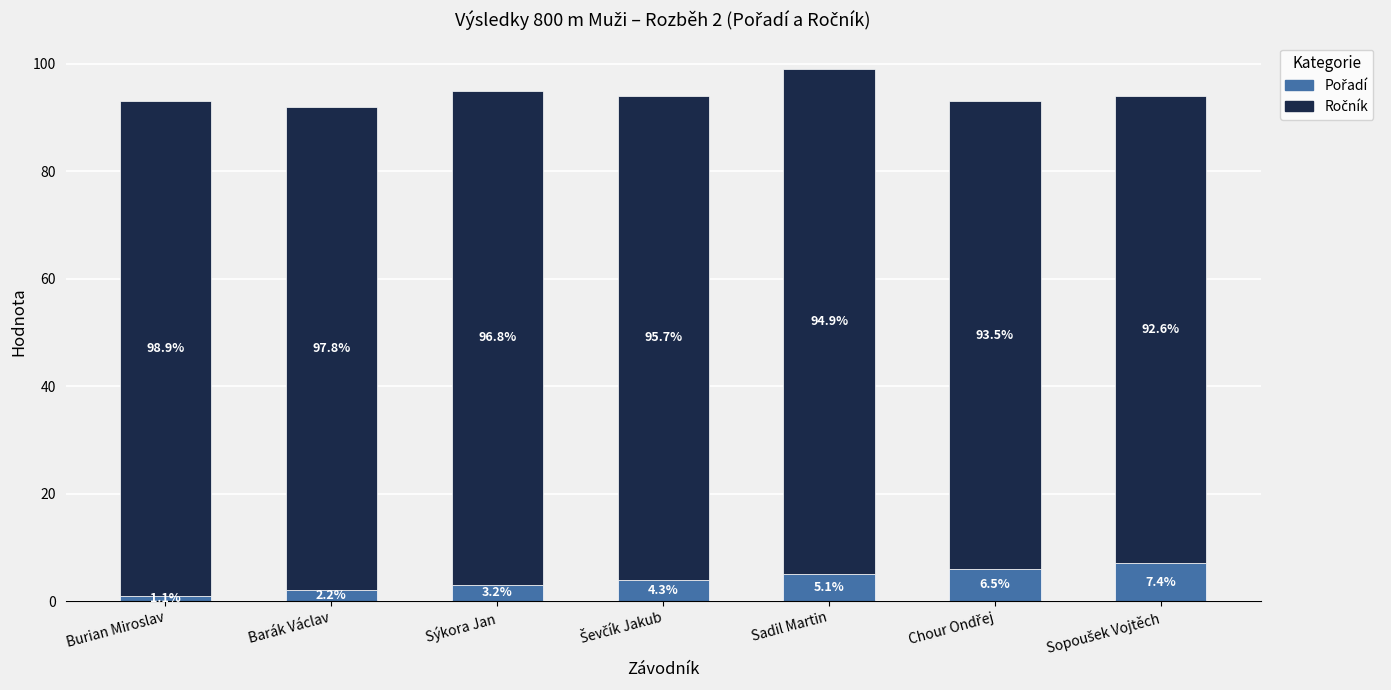

True or false: Ročník has a value of 124 at Chour Ondřej.

False